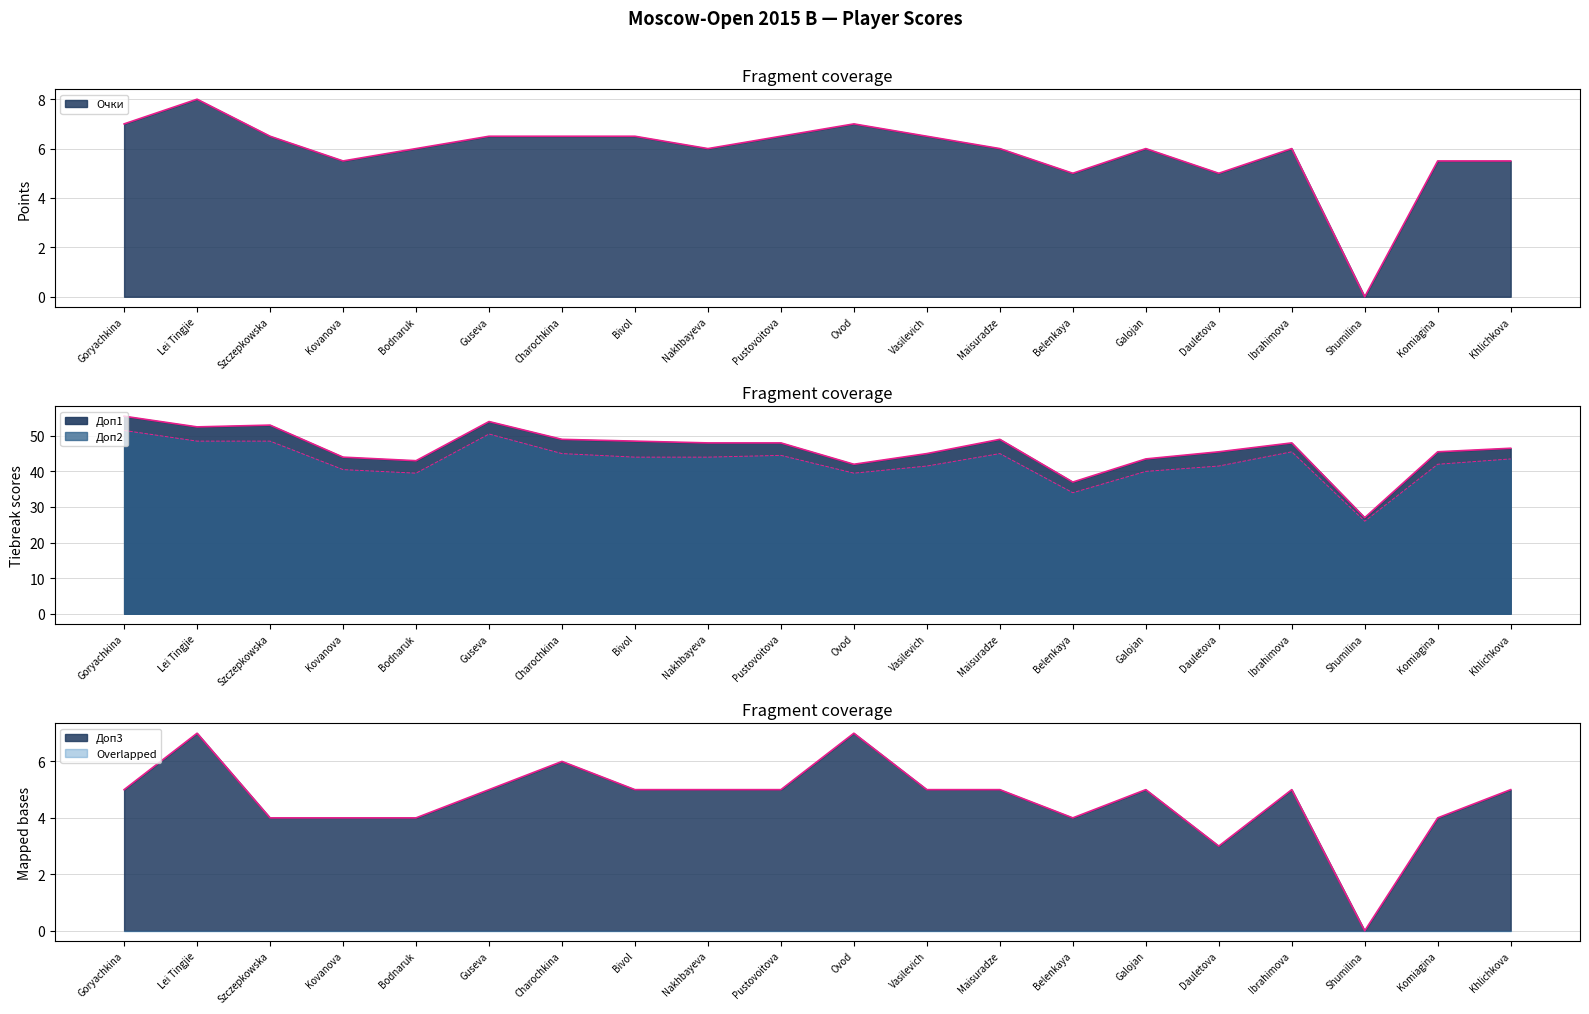

Which category has the highest value in the Доп1 series?

Goryachkina